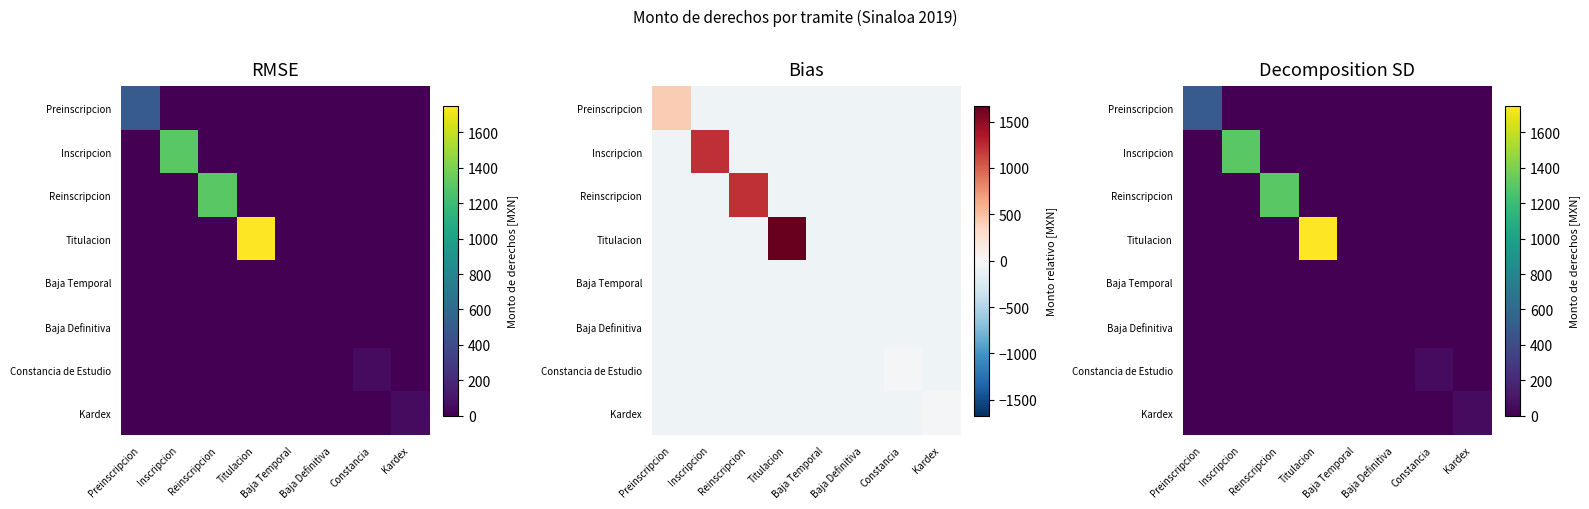

At which category is the sum across all series the highest?

Titulacion